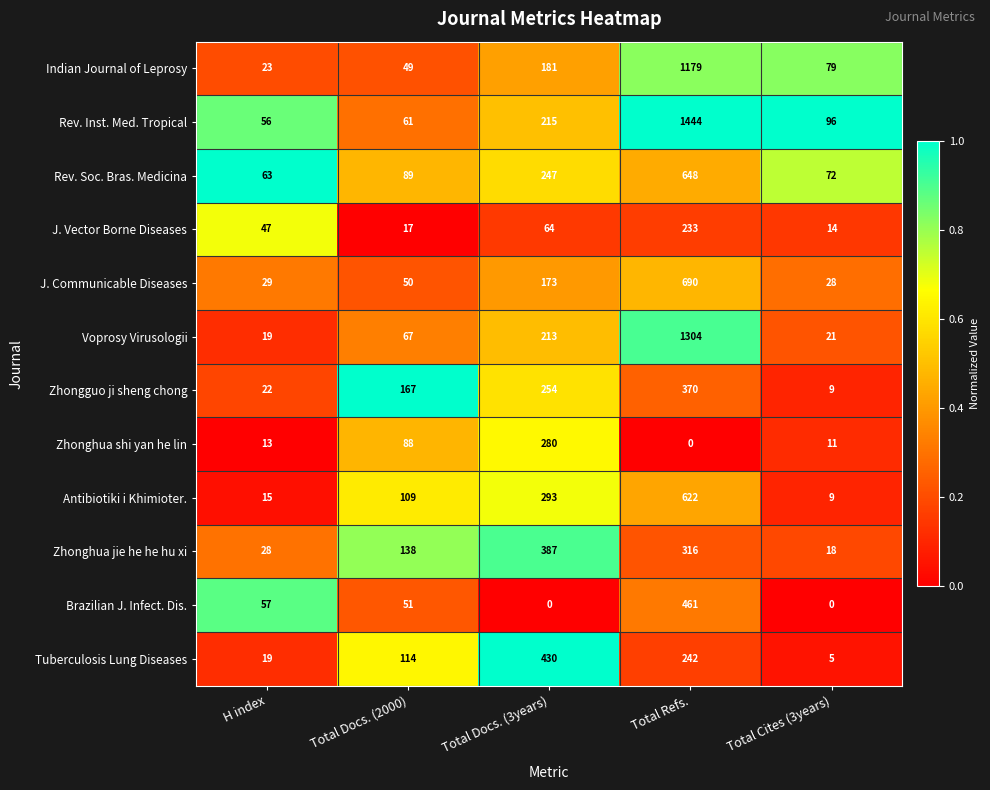

Which series has the largest total across all categories?

Rev. Inst. Med. Tropical